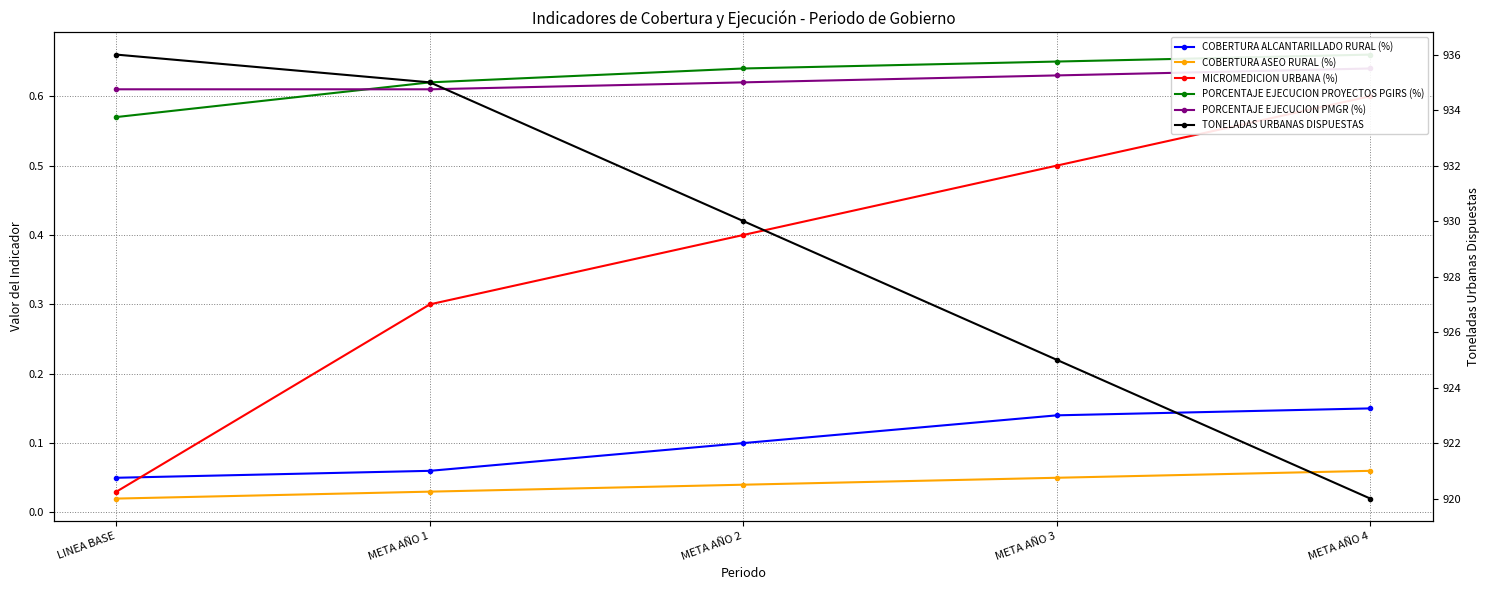

Rank the series at META AÑO 2 from highest to lowest value.

TONELADAS URBANAS DISPUESTAS, PORCENTAJE EJECUCION PROYECTOS PGIRS (%), PORCENTAJE EJECUCION PMGR (%), MICROMEDICION URBANA (%), COBERTURA ALCANTARILLADO RURAL (%), COBERTURA ASEO RURAL (%)